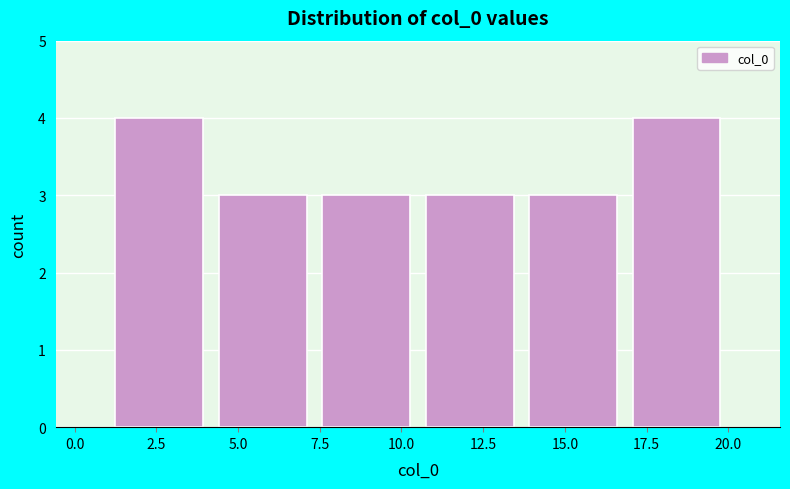

What is the height of the bar covering 7.5 to 10.5 on the x-axis? Neither the bar edges nor the heights are printed on the chart, so give them approximately, as read against the axes.

3